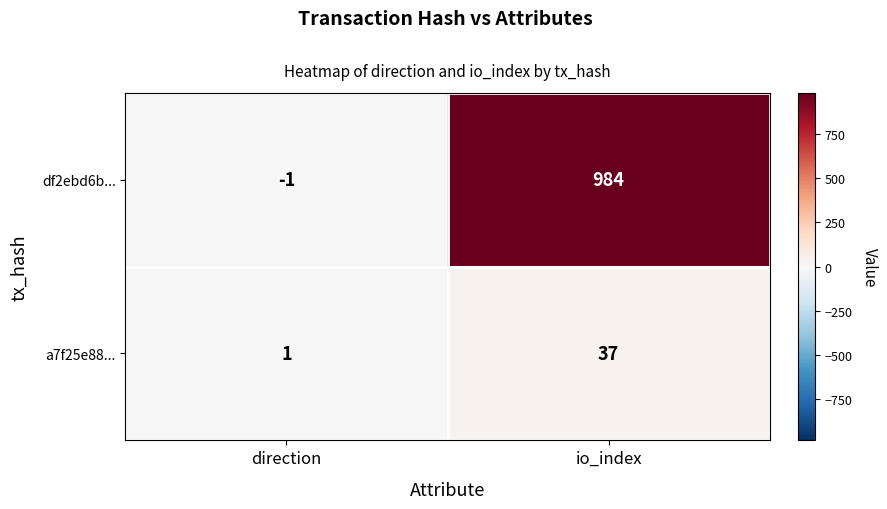

What is the sum of all a7f25e88... values?

38